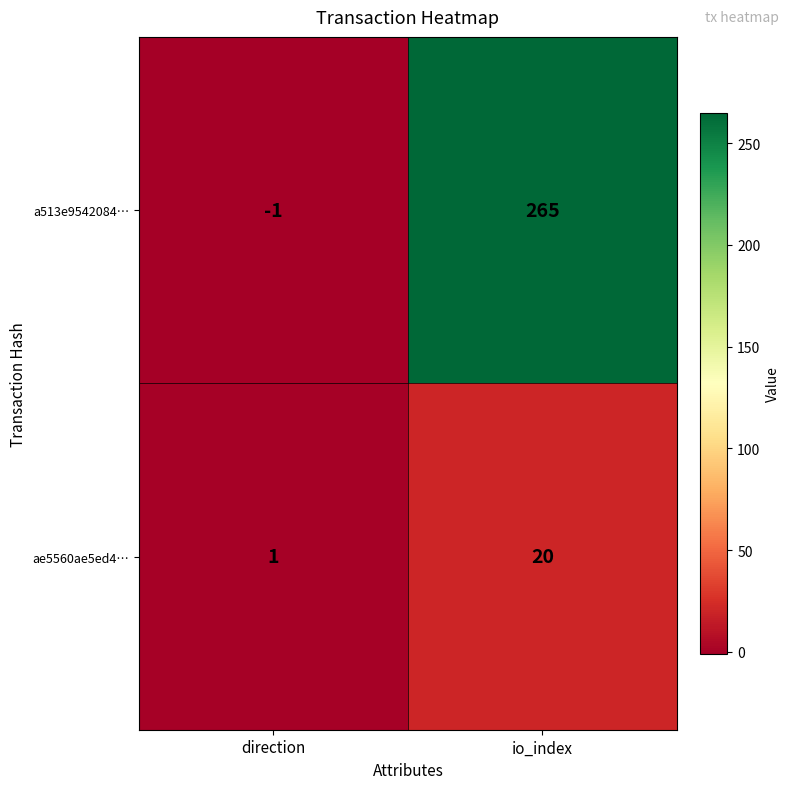

Count the number of data series in this chart.

2